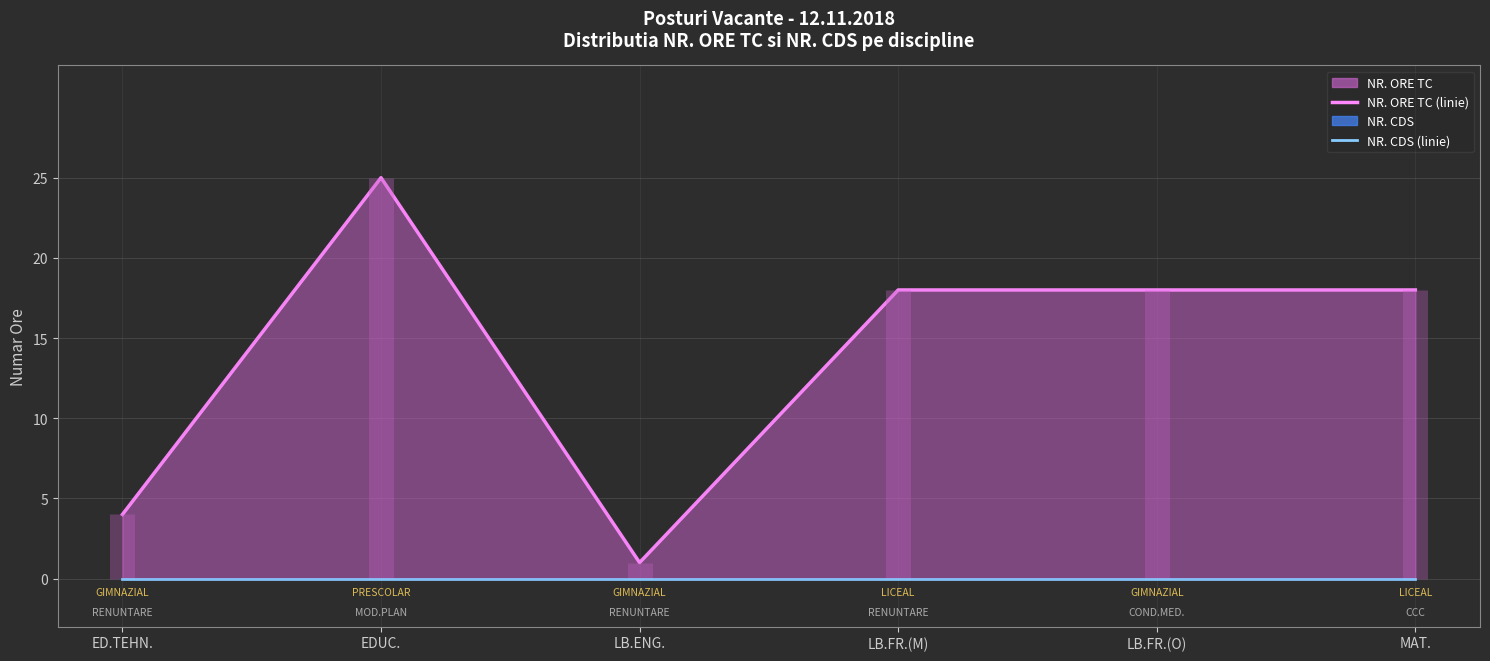

The value of NR. ORE TC (linie) at LB.FR.(O) is 31. True or false?

False